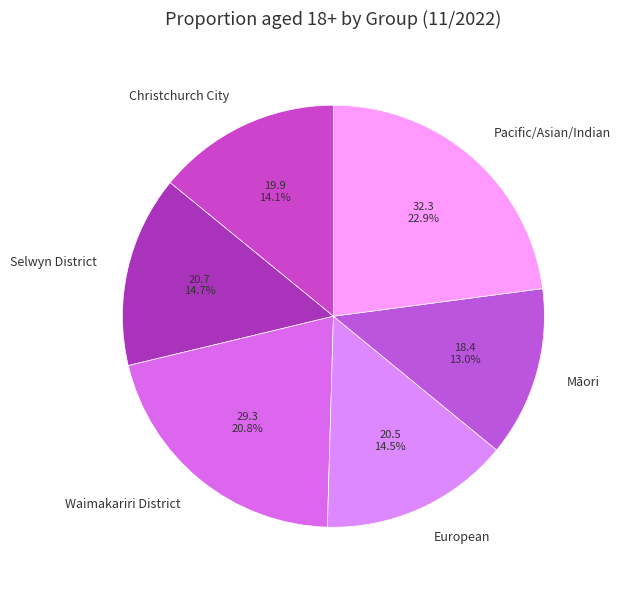

Does Christchurch City account for over 50% of the chart?

No